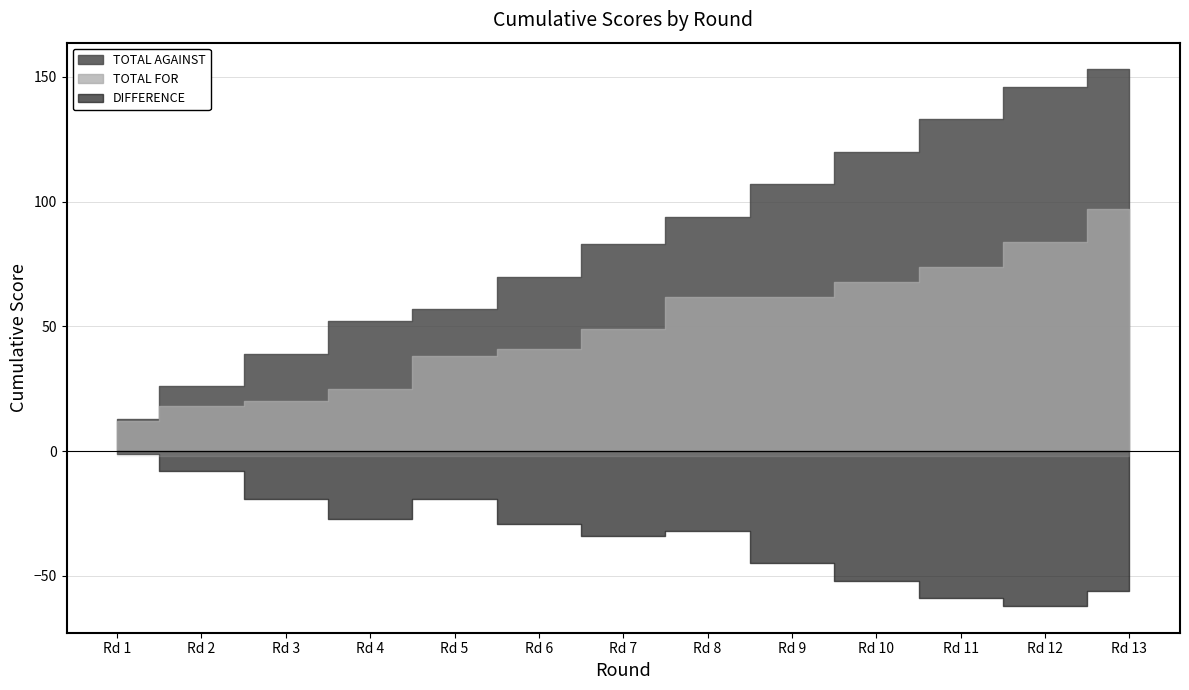

At which label is DIFFERENCE closest to -31?

8